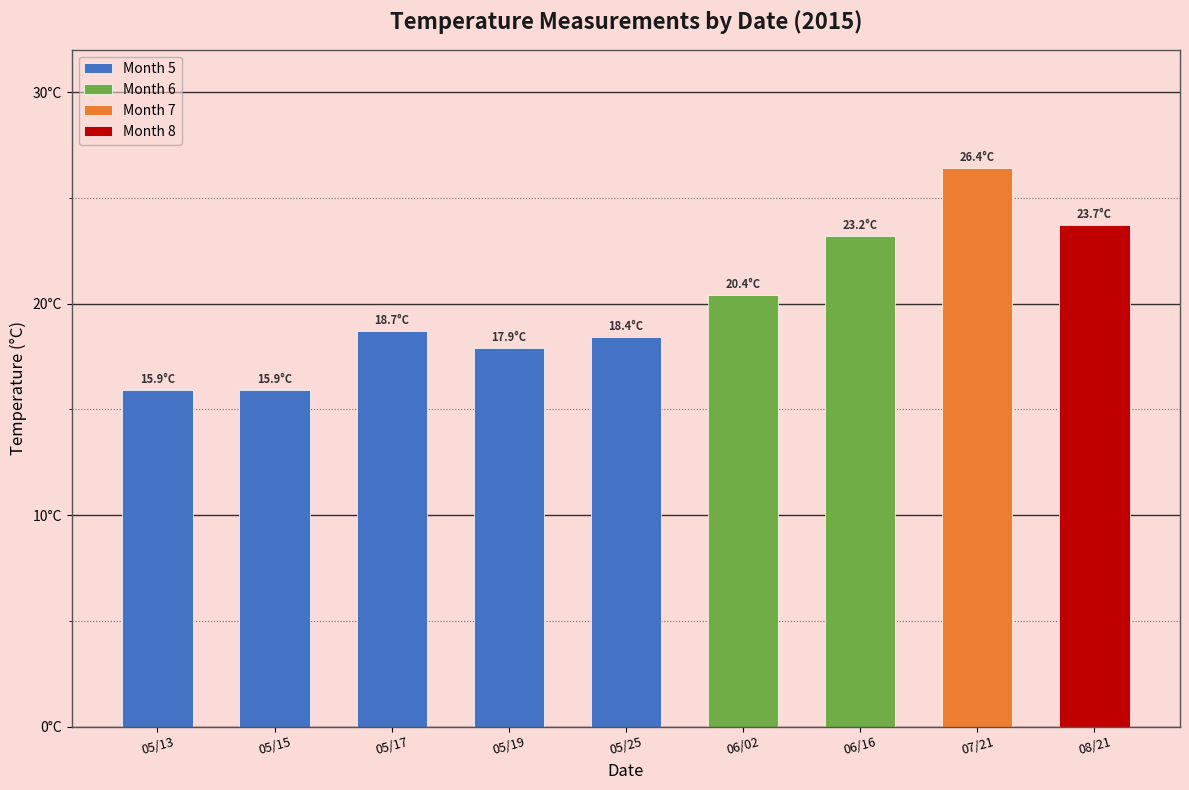

What is the label of the 9th bar from the left?

08/21